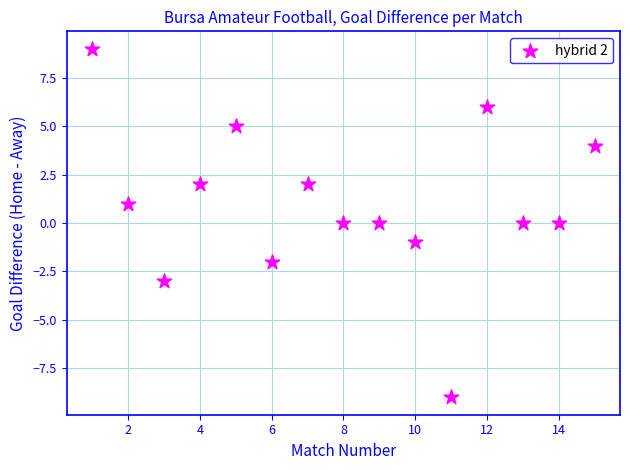

What is the range of Y values (max minus min)?

18